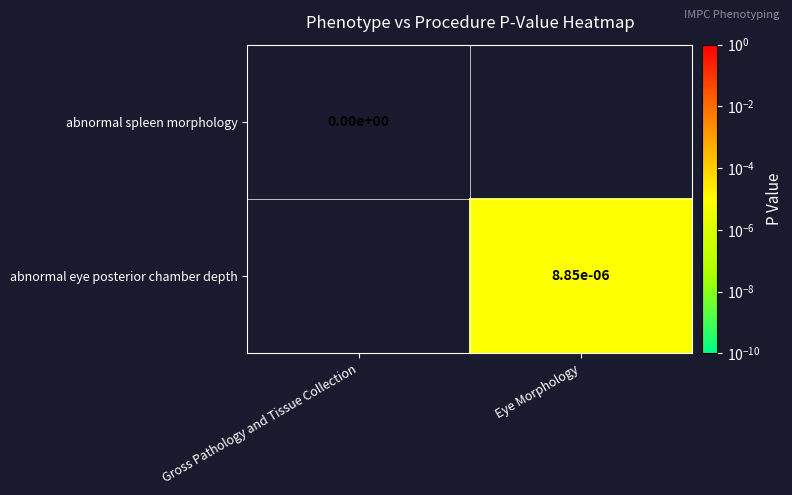

List the series in order of their peak value, lowest first.

abnormal spleen morphology, abnormal eye posterior chamber depth